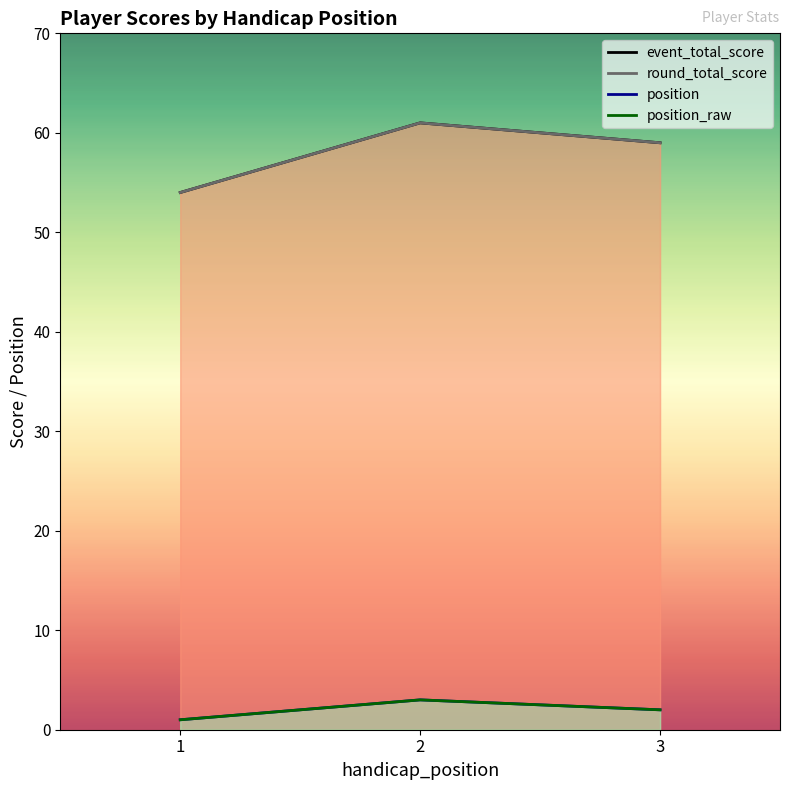

Between 2 and 3, which series saw the biggest shift?

event_total_score